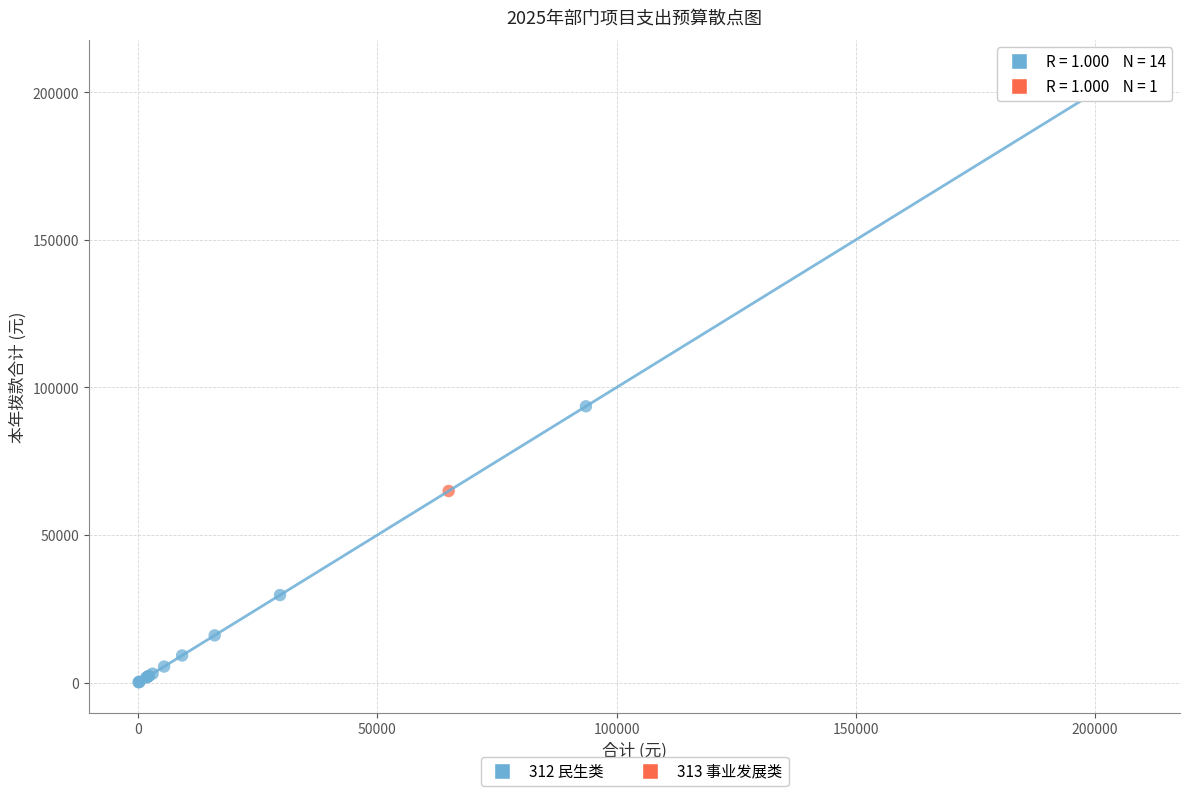

What are all the series names shown in the legend?

312 民生类, 313 事业发展类